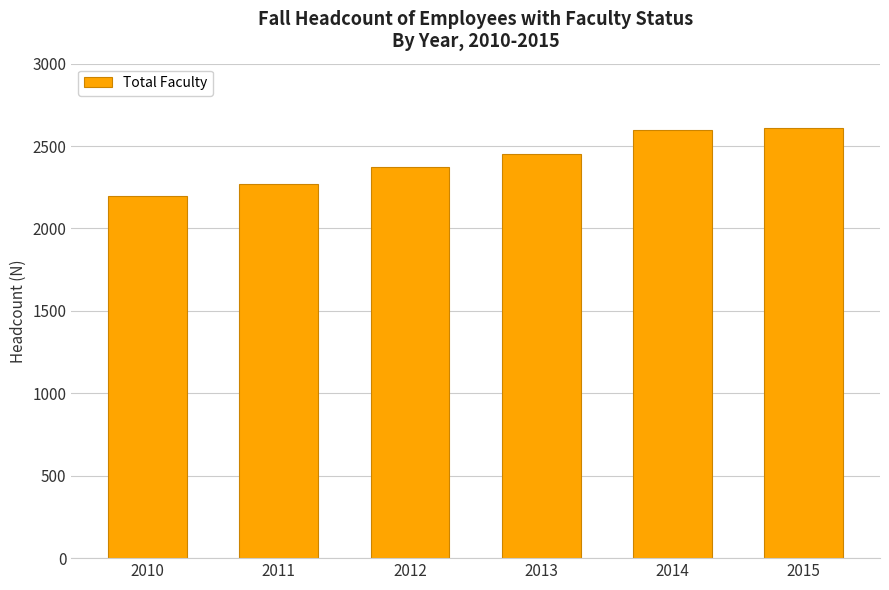

Reading left to right, what are all the values shown in this chart?

2010=2196	2011=2271	2012=2371	2013=2451	2014=2599	2015=2612